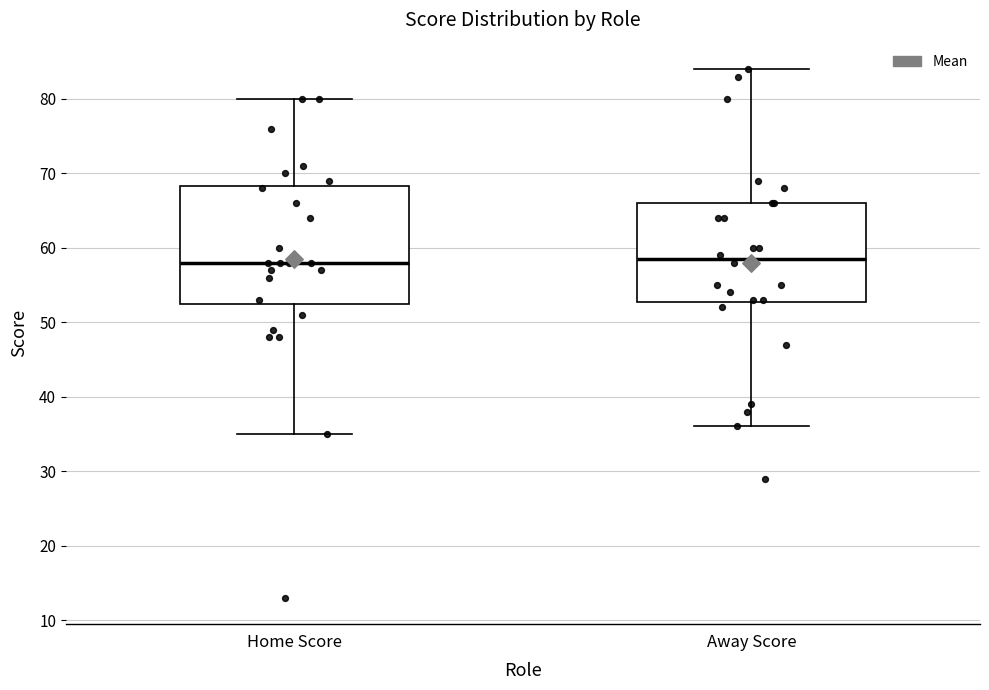

Where does the median line of the box for Away Score sit on the y-axis? The values are not printed on the chart, so give them approximately, as read against the axis.

59